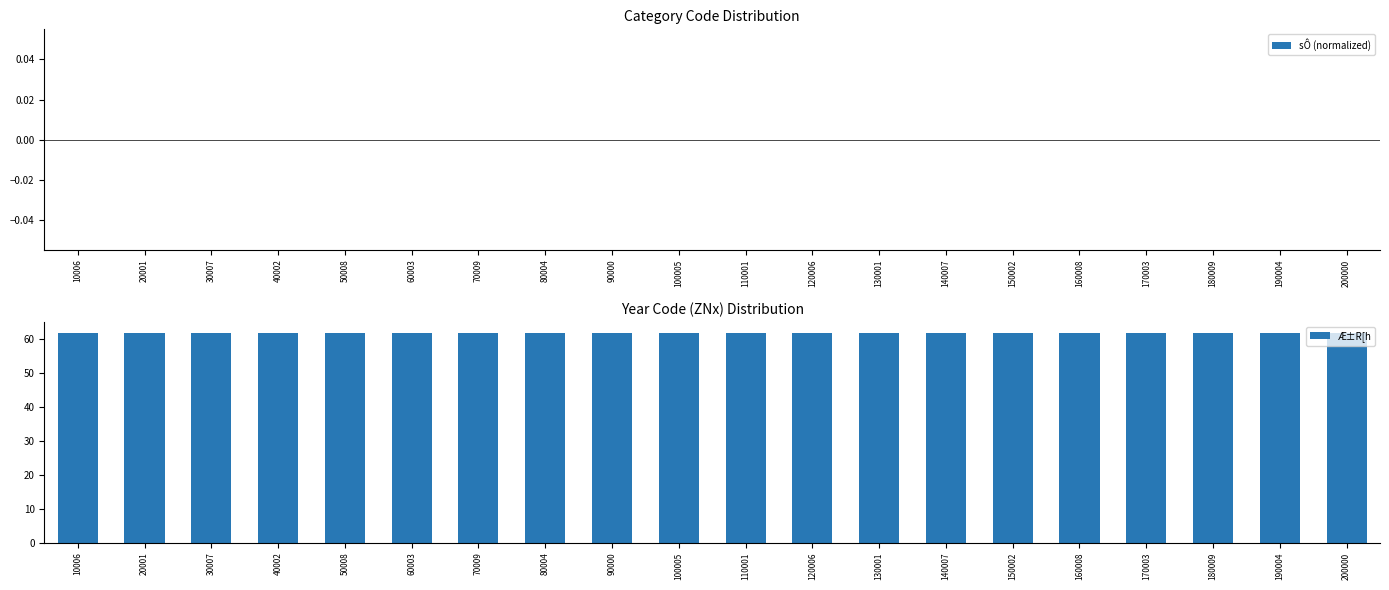

Which has a higher value, 60003 or 40002?

60003